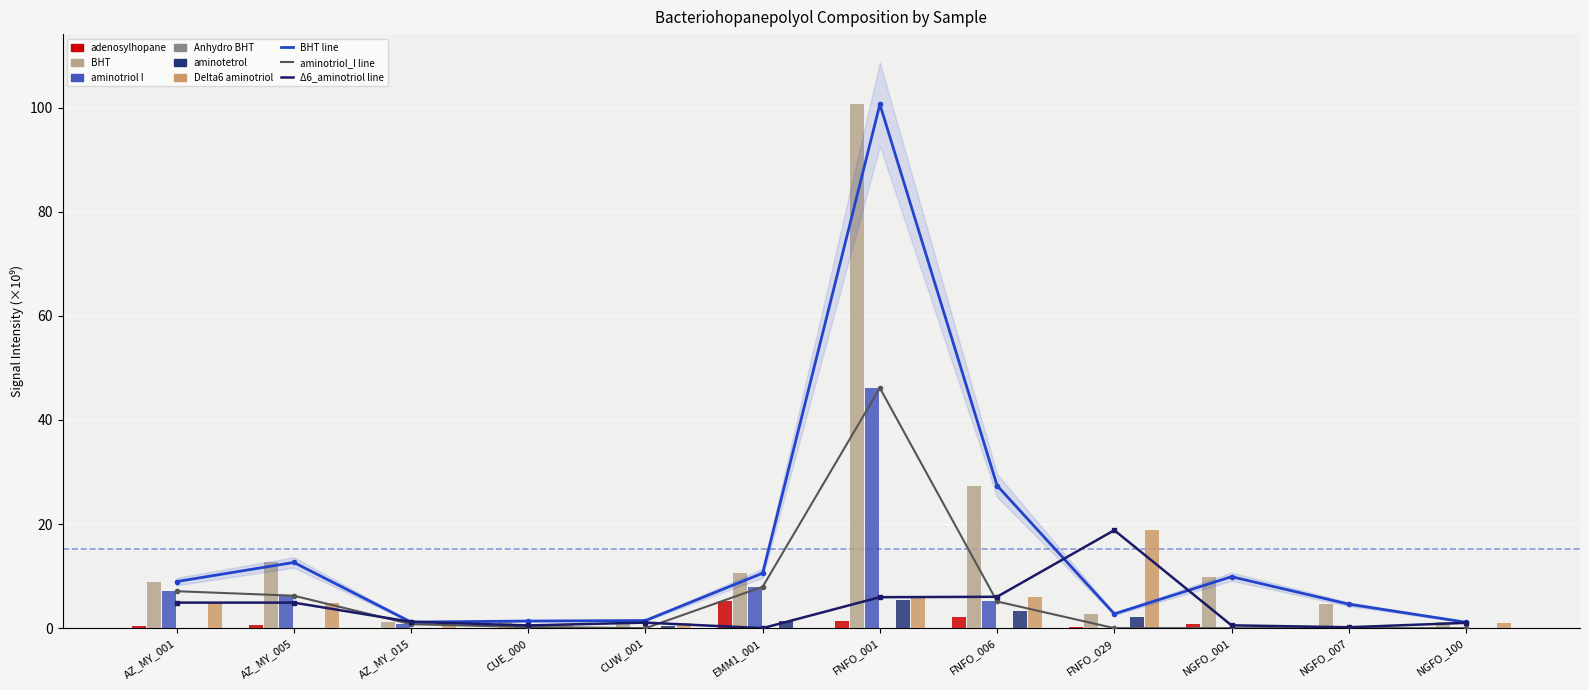

True or false: Delta6_aminotriol has a value of 2.8 at AZ_MY_001.

False